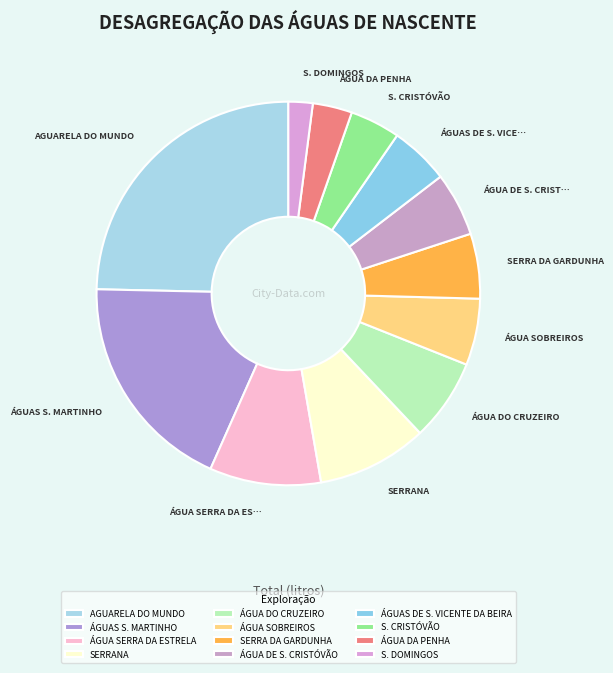

Is it true that ÁGUA DA PENHA is 1% of the pie?

False